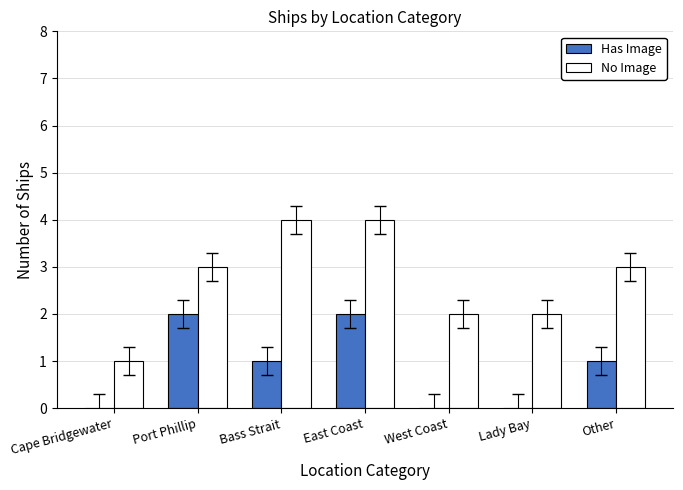

Between Bass Strait and Lady Bay, which series saw the biggest shift?

No Image